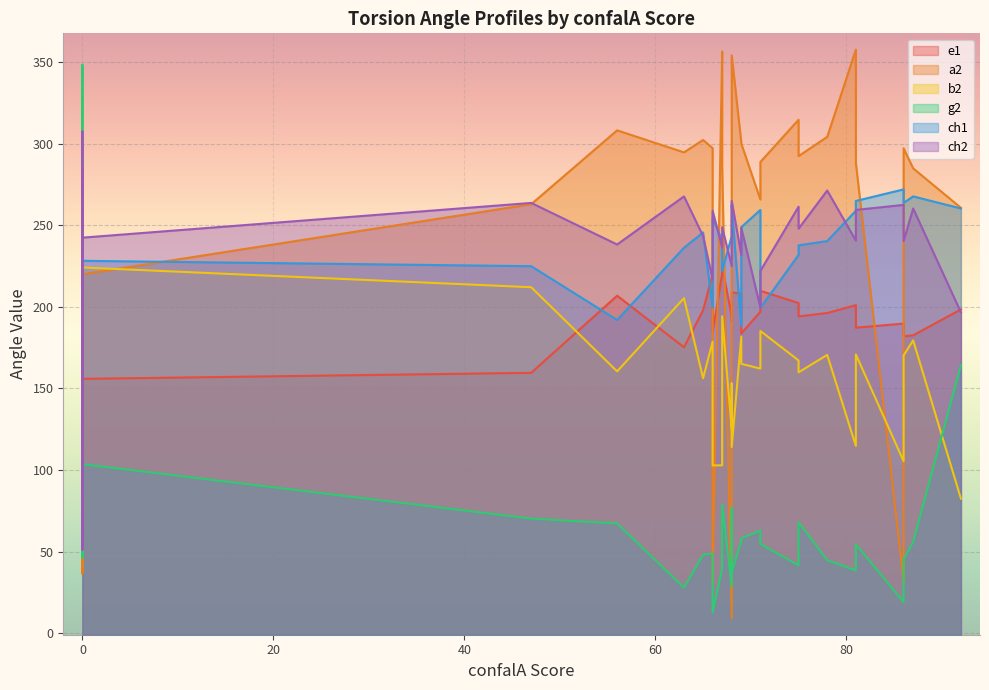

Is it true that ch1 equals 234.6 at 0?

True